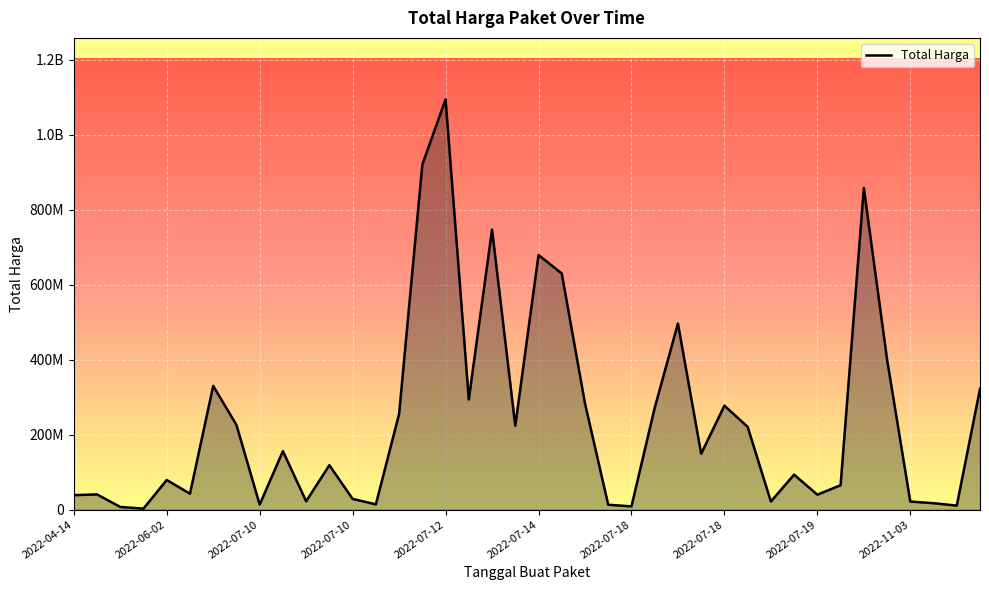

Does the chart have visible grid lines?

Yes